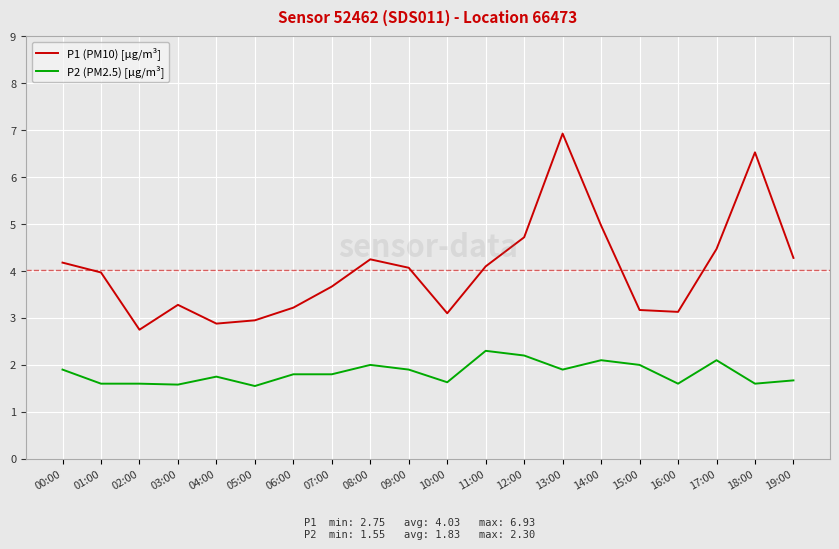

What are all the series names shown in the legend?

P1 (PM10) [µg/m³], P2 (PM2.5) [µg/m³]